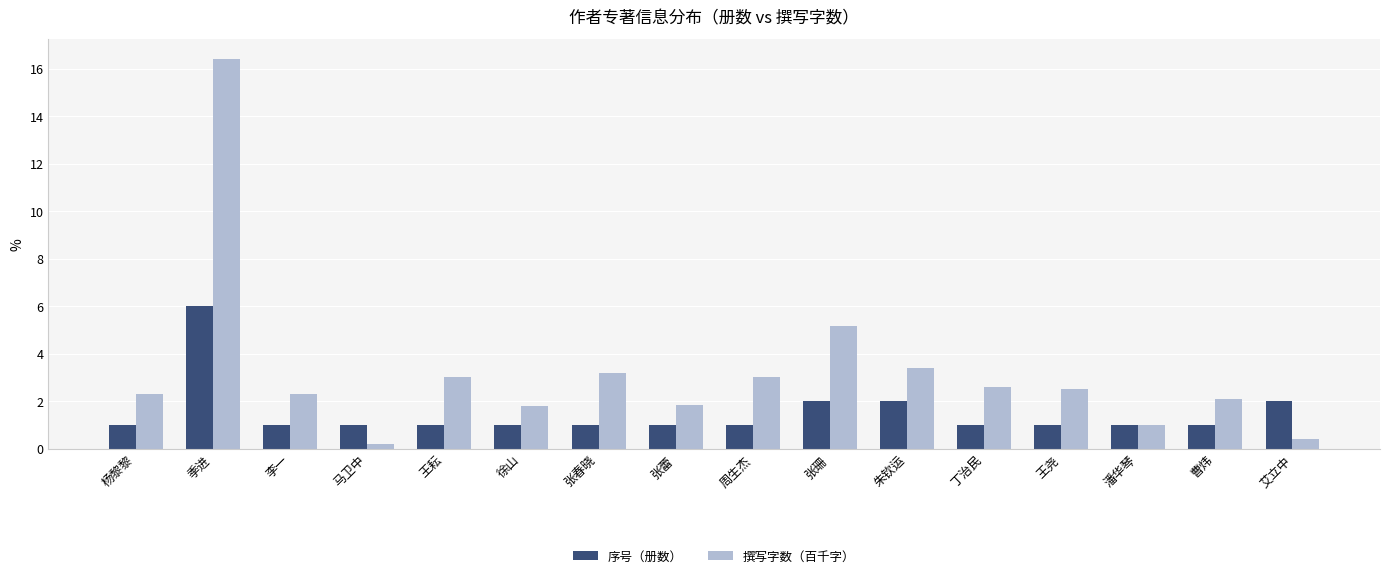

What is the sum of the 序号（册数） values at 徐山 and 杨黎黎?

2.0